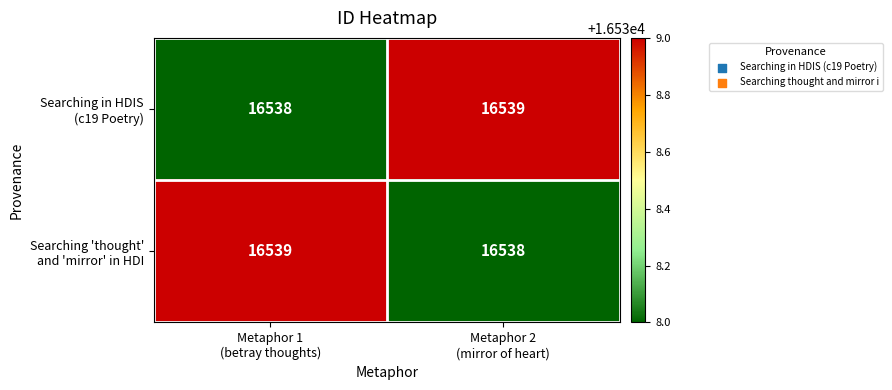

What is the maximum value shown in the chart?

16539